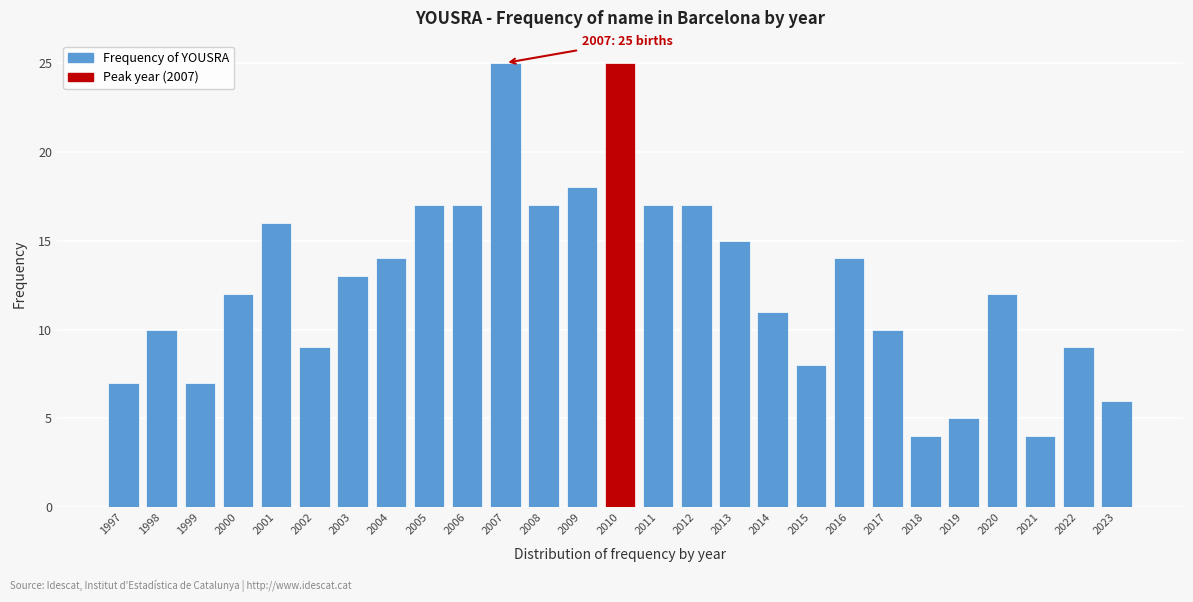

Reading left to right, list all the values displayed in this chart.

1997=7	1998=10	1999=7	2000=12	2001=16	2002=9	2003=13	2004=14	2005=17	2006=17	2007=25	2008=17	2009=18	2010=25	2011=17	2012=17	2013=15	2014=11	2015=8	2016=14	2017=10	2018=4	2019=5	2020=12	2021=4	2022=9	2023=6